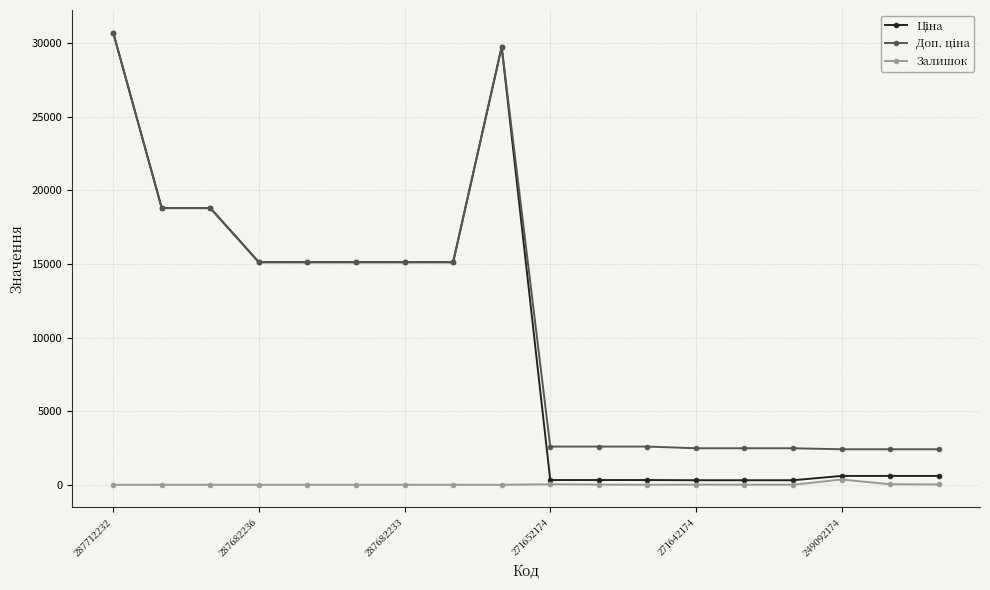

Does the chart have visible grid lines?

Yes